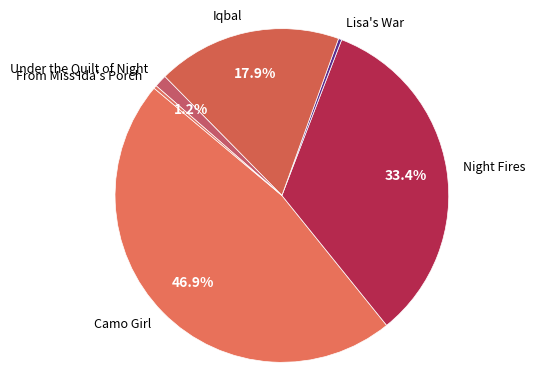

Combined, do Lisa's War and Night Fires account for over 50%?

No